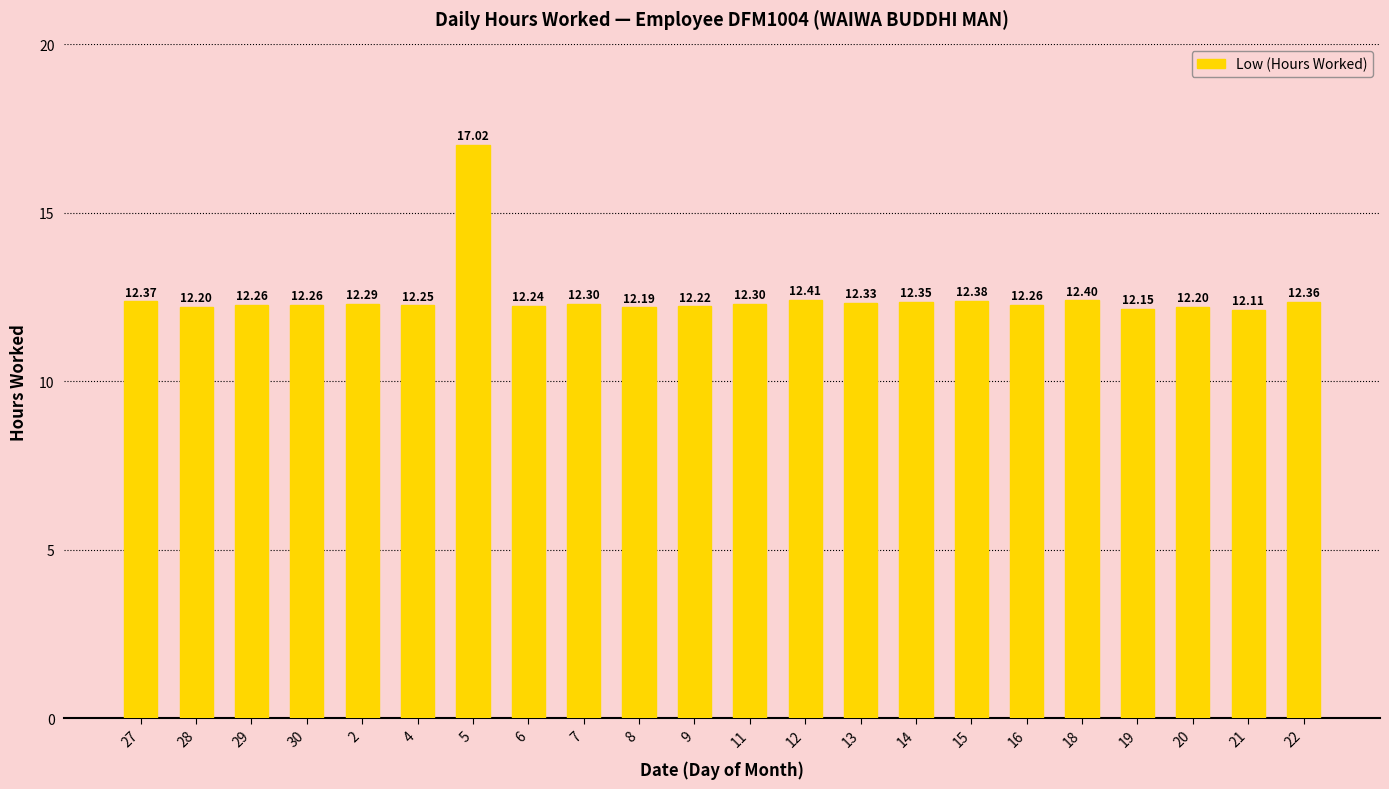

What is the difference between the maximum and minimum values?

4.9